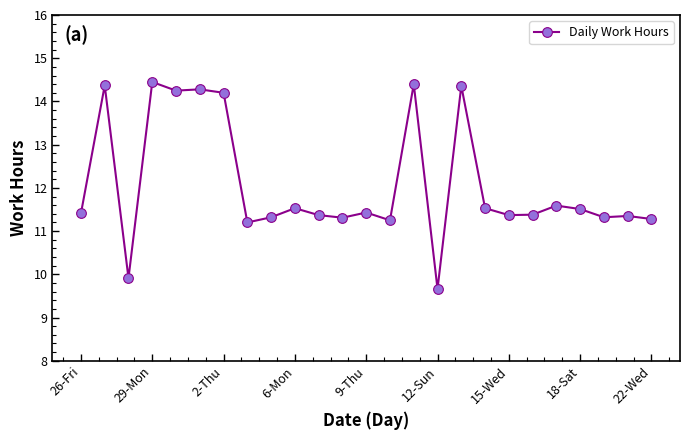

What is the value of the 11th point from the left?

11.4